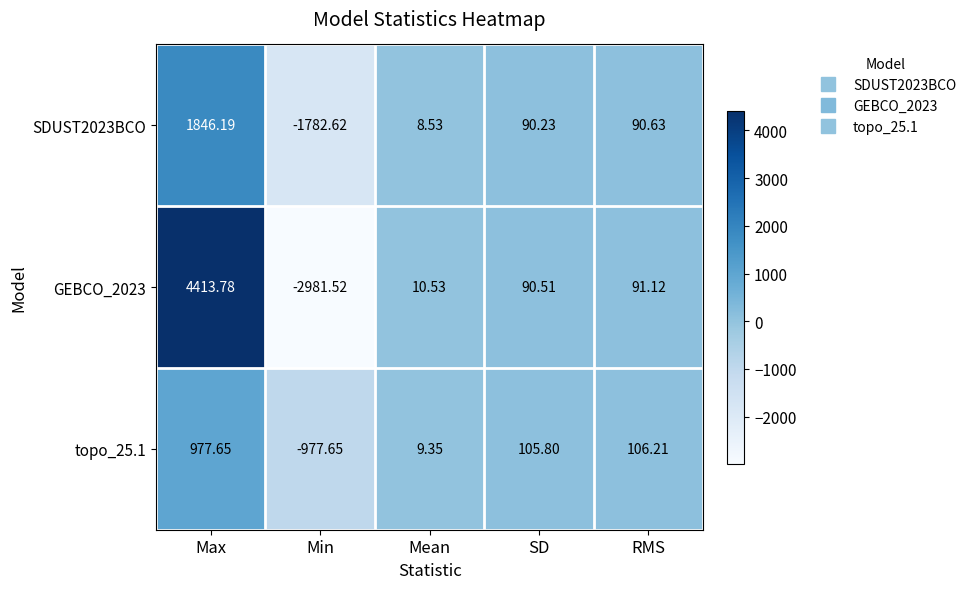

Is the value of SDUST2023BCO at Max greater than the value of GEBCO_2023 at Max?

No